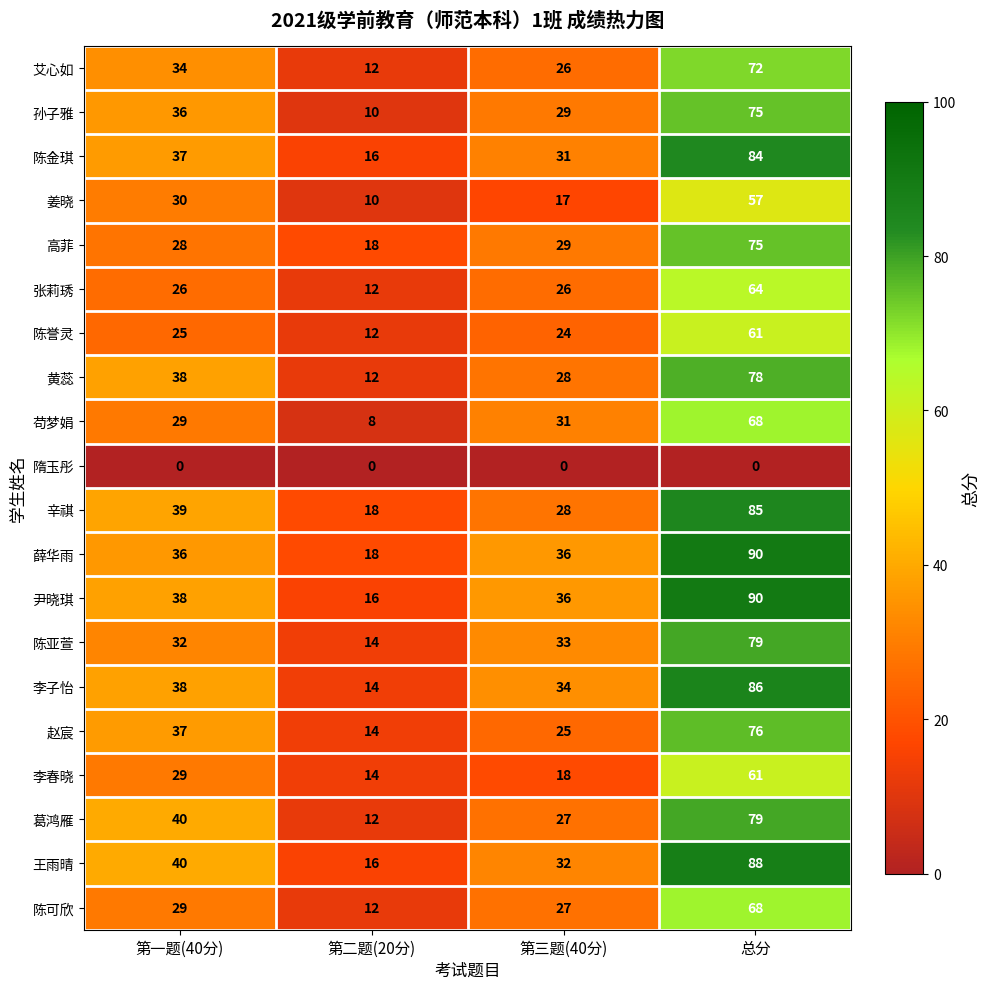

What value does the 薛华雨 series have at 第一题(40分), to the nearest 10?

40